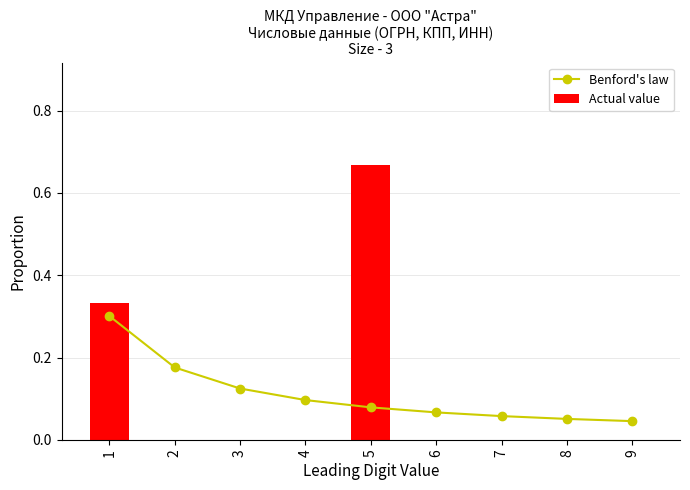

Reading right to left, extract all data points from this chart.

Benford's law: 0.0	0.1	0.1	0.1	0.1	0.1	0.1	0.2	0.3
Actual value: 0.0	0.0	0.0	0.0	0.7	0.0	0.0	0.0	0.3